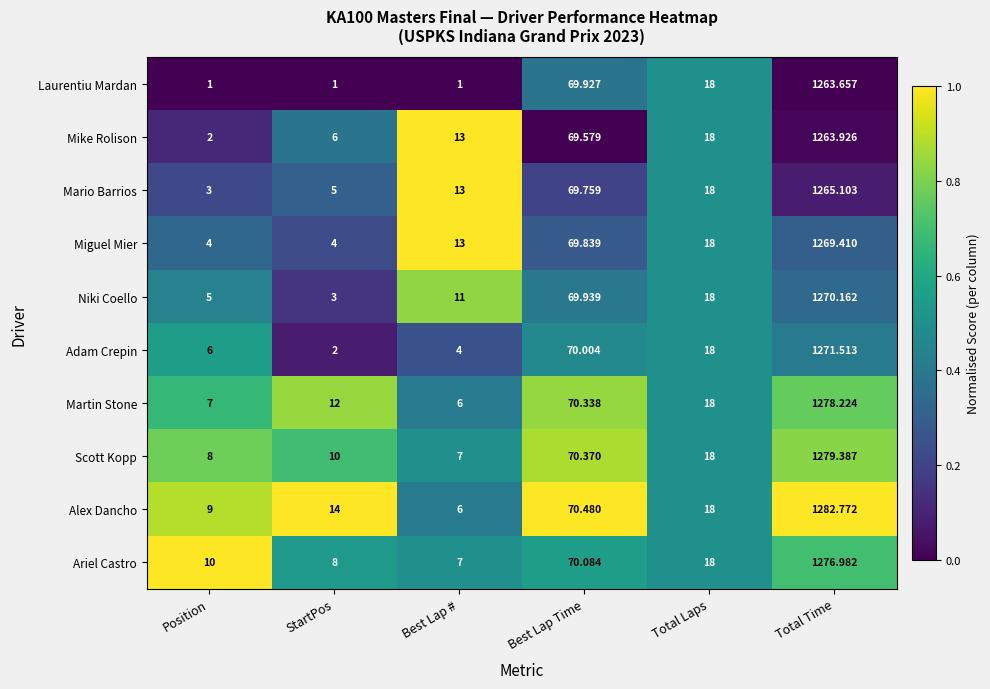

Which category has the lowest value in the Martin Stone series?

Best Lap #